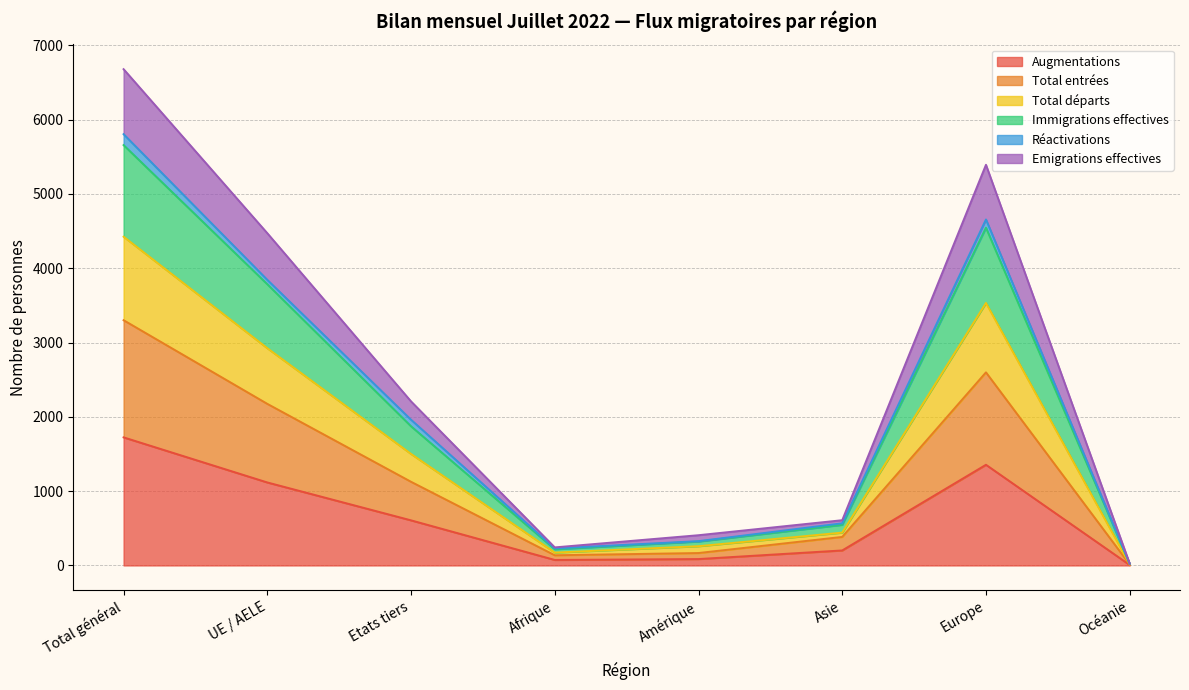

What is the highest value of the Augmentations series?

1724